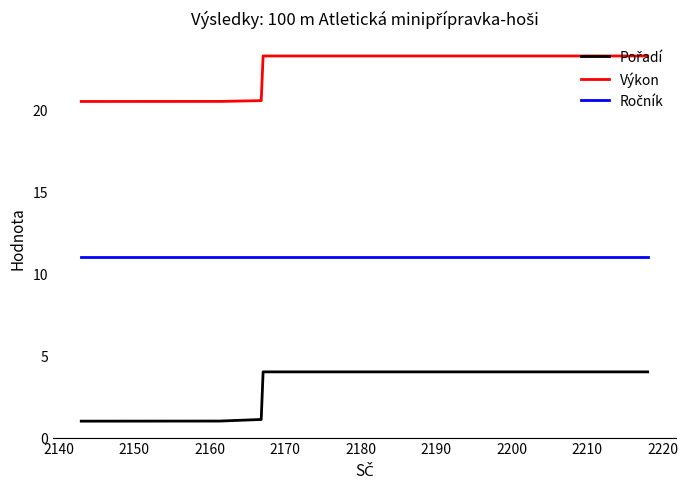

What is the maximum value shown in the chart?

23.2